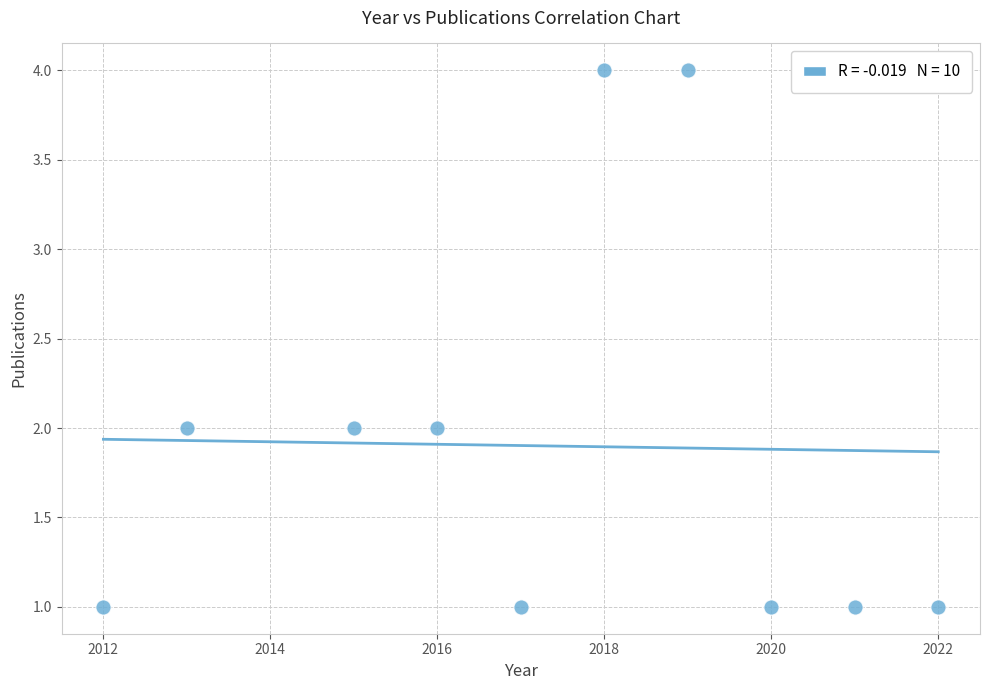

What is the average X value?

2017